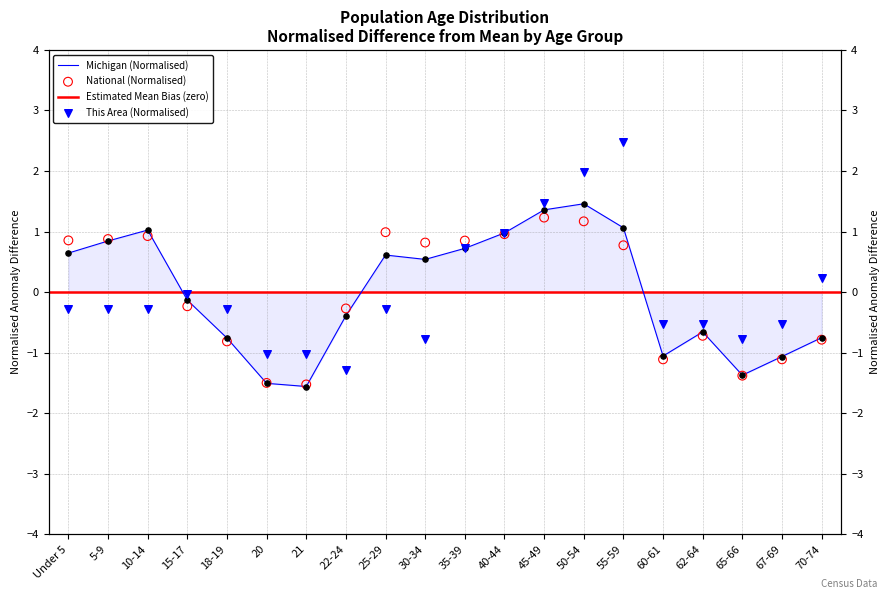

At how many categories does at least one series exceed 0?

11